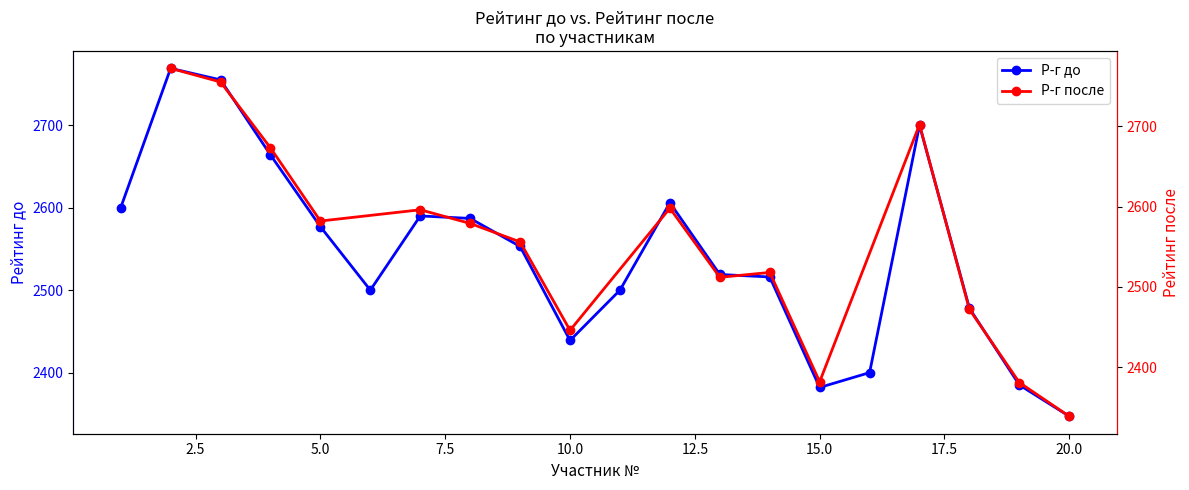

What is the difference between the maximum and second lowest values?

387